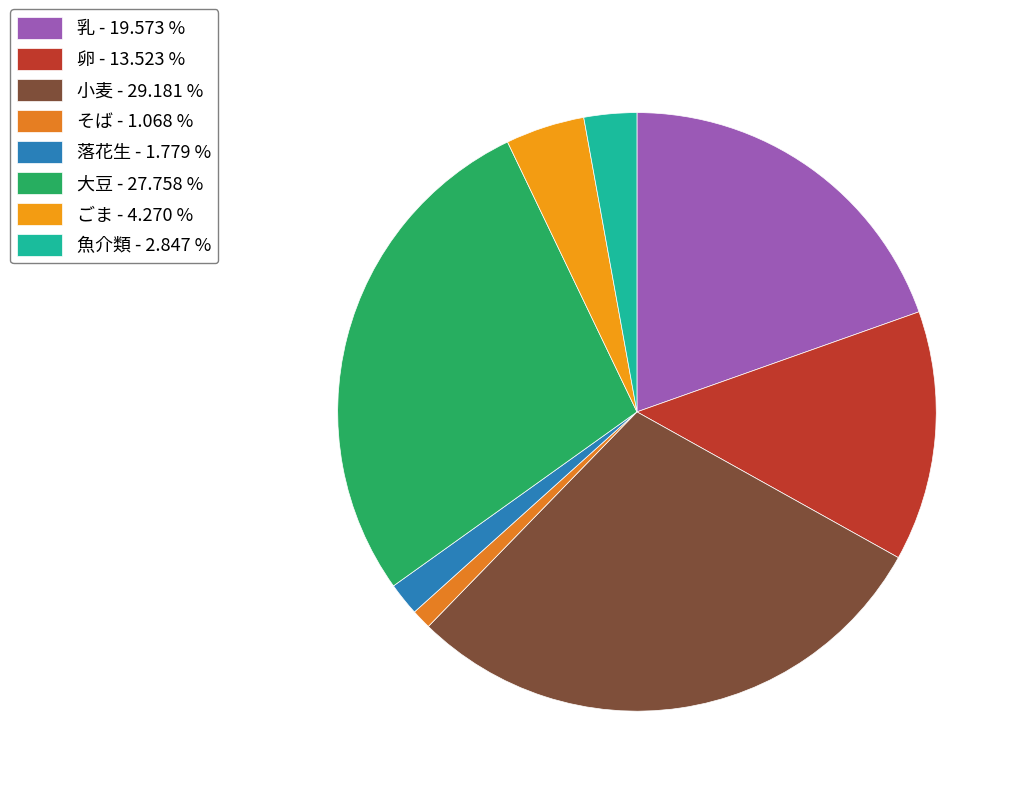

True or false: ごま accounts for 14% of the total.

False